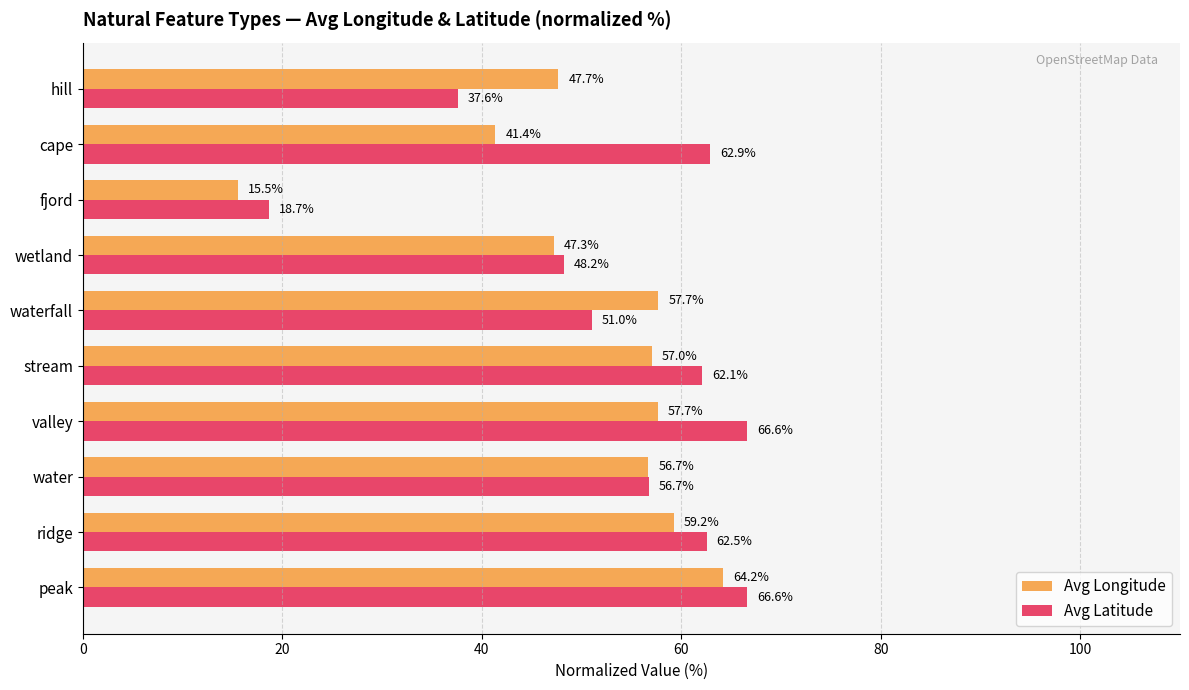

What is the total value across all series at peak?

130.8